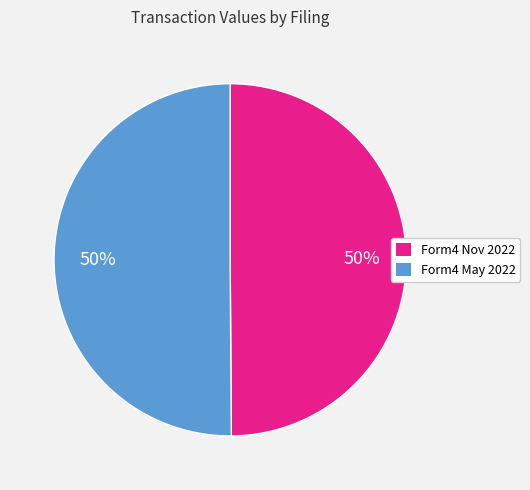

To the nearest percent, what is the average slice percentage?

50%